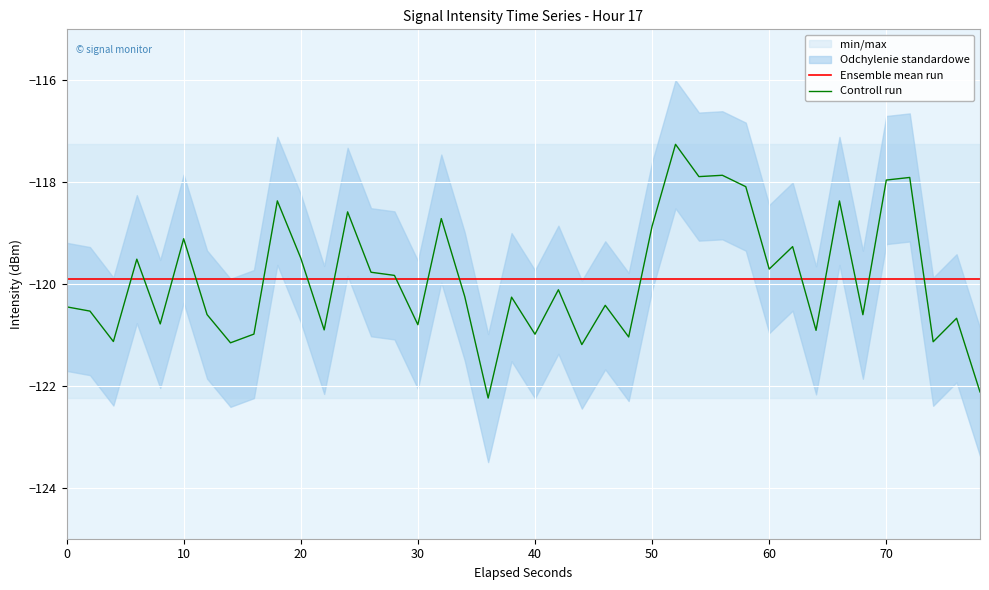

What is the average value of the Controll run series?

-119.9